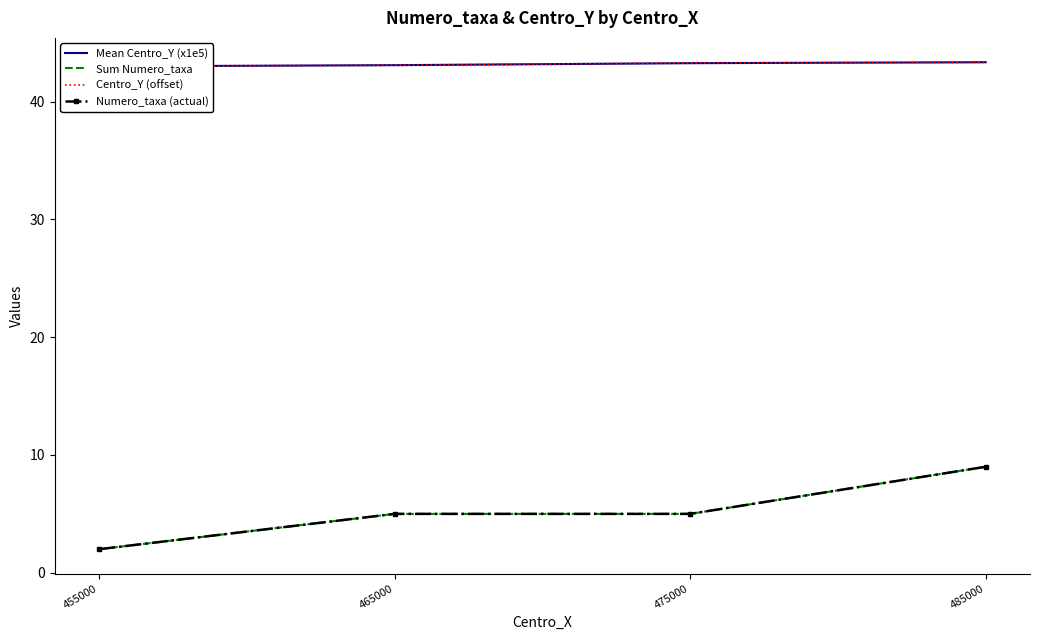

Reading left to right, what are all the values shown in this chart?

Mean Centro_Y (x1e5): 43.0	43.1	43.3	43.4
Sum Numero_taxa: 2.0	5.0	5.0	9.0
Centro_Y (offset): 43.0	43.1	43.3	43.3
Numero_taxa (actual): 2.0	5.0	5.0	9.0